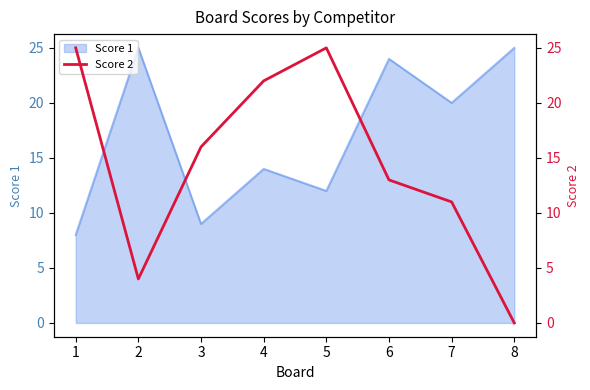

What is the highest value of the Score 1 series?

25